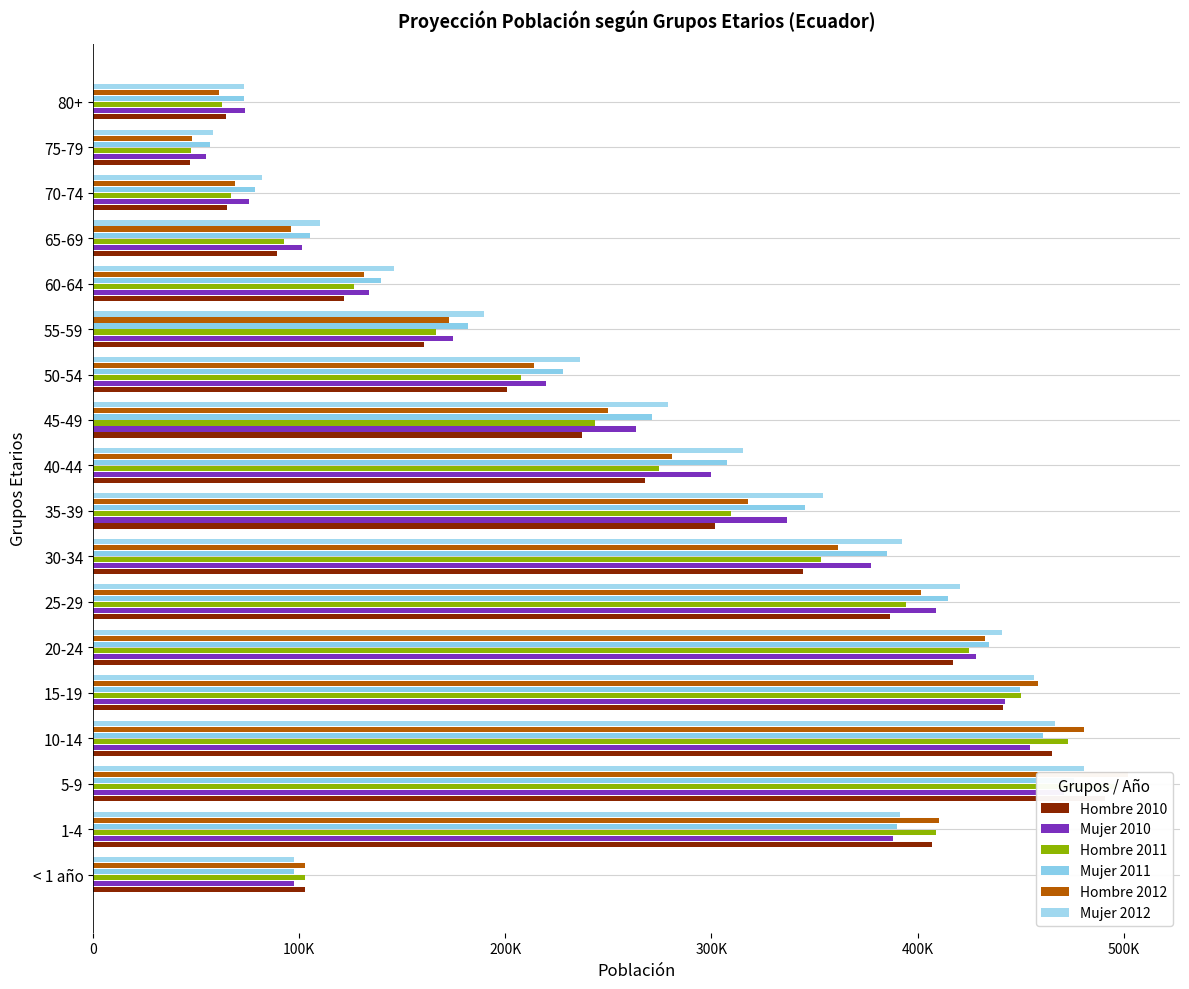

What is the sum of all Mujer 2011 values?

4896008